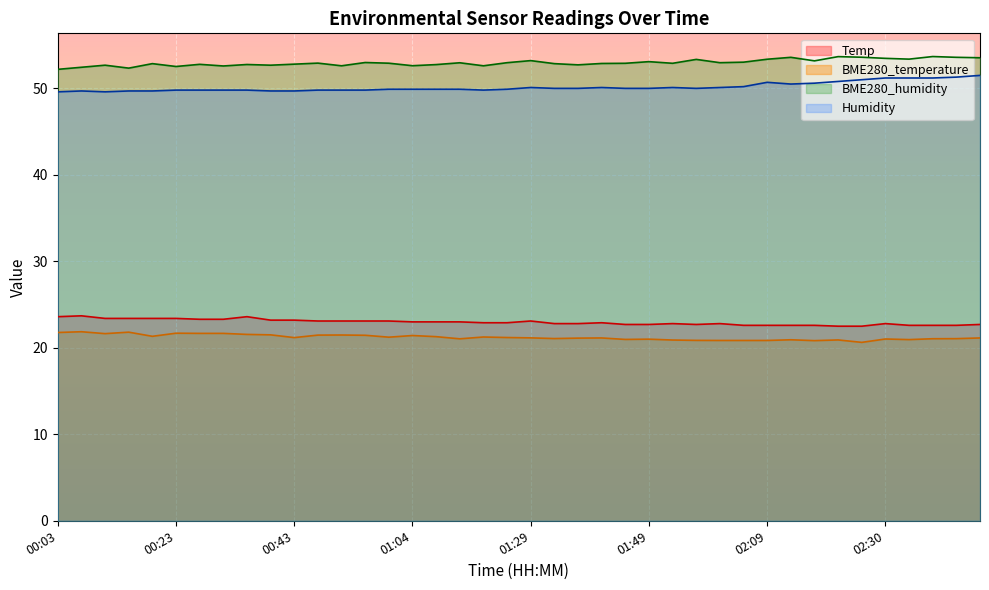

At which category does BME280_humidity reach its first local valley?

00:15